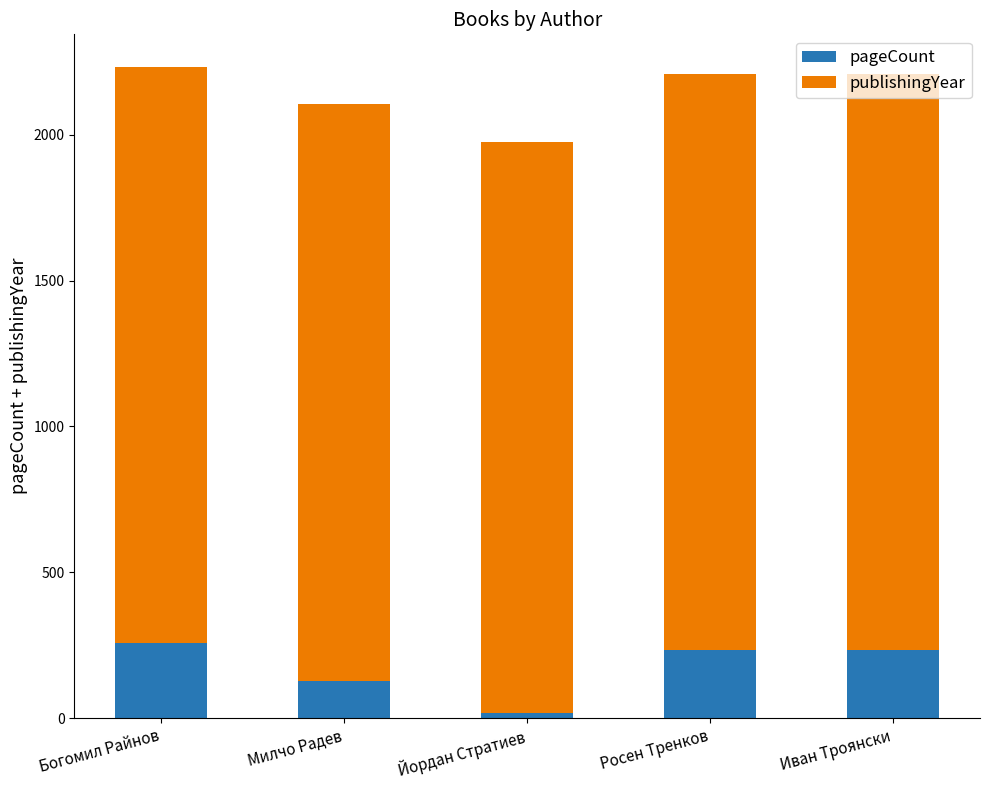

What is the total value across all series at Йордан Стратиев?

1976